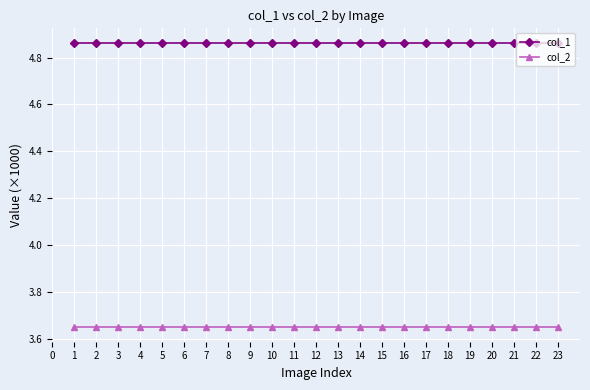

True or false: col_2 and col_1 cross at least once.

False